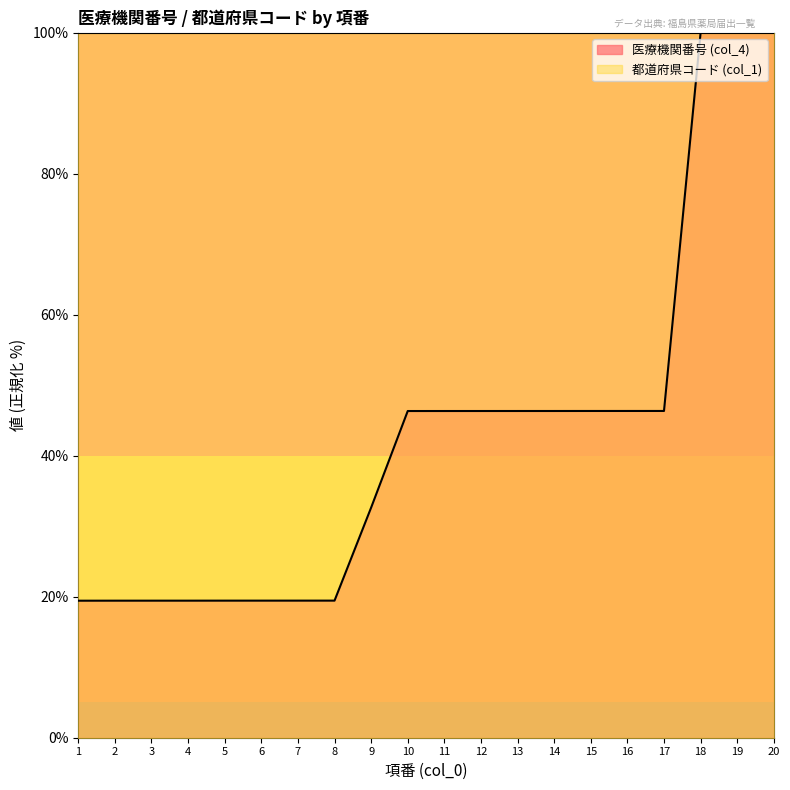

True or false: there are more than 2 points higher than both neighbors.

False